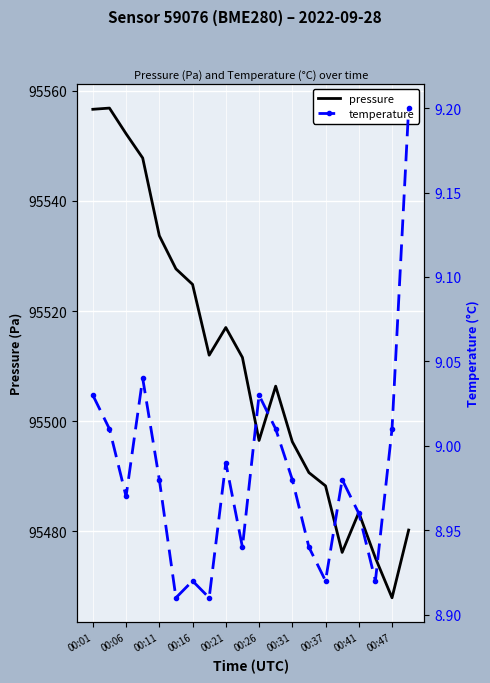

Which category has the lowest value in the pressure series?

00:47